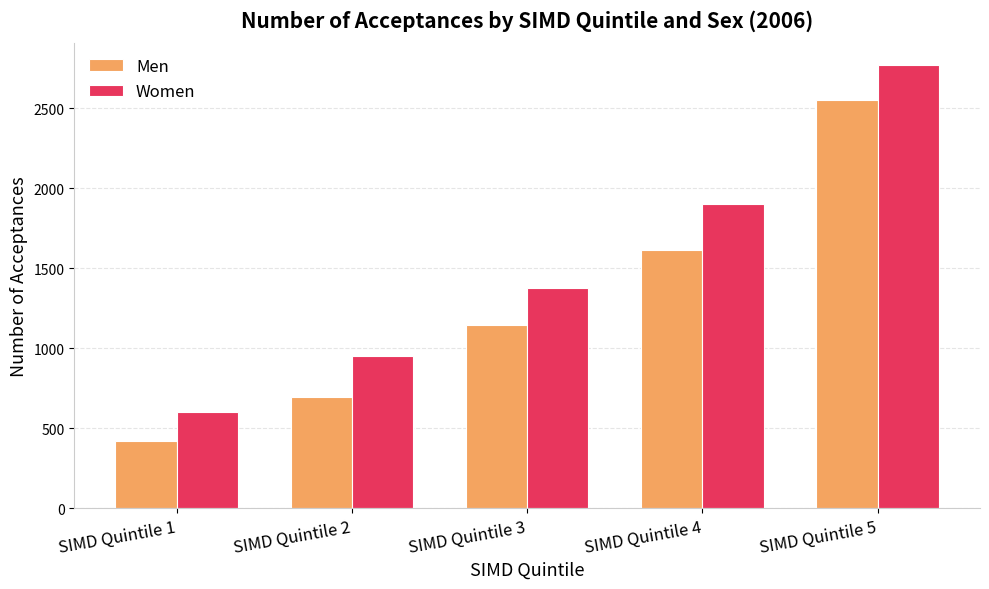

What is the sum of the Men values at SIMD Quintile 4 and SIMD Quintile 3?

2760